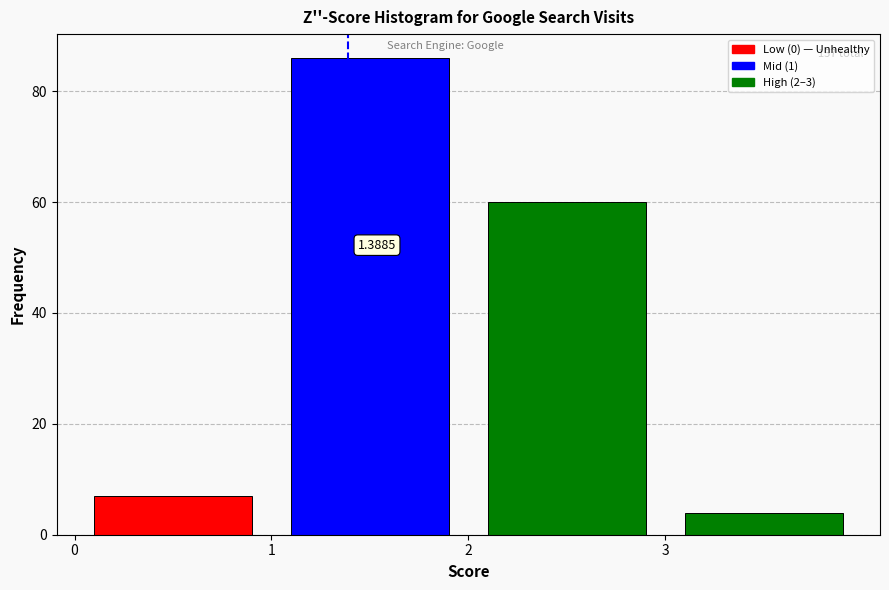

Over which range of the x-axis is the bar tallest?

1 to 2